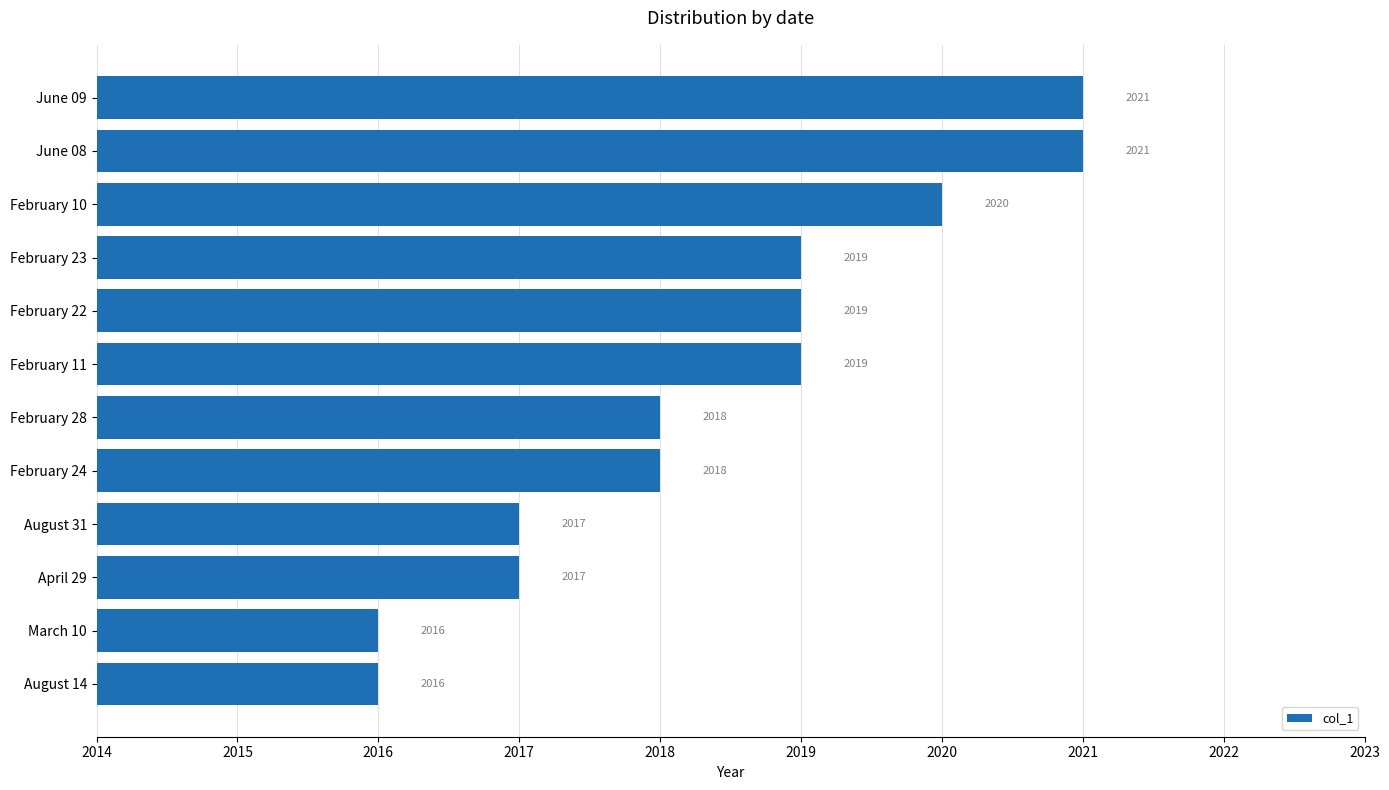

Reading bottom to top, transcribe all the data shown in this chart.

2016	2016	2017	2017	2018	2018	2019	2019	2019	2020	2021	2021